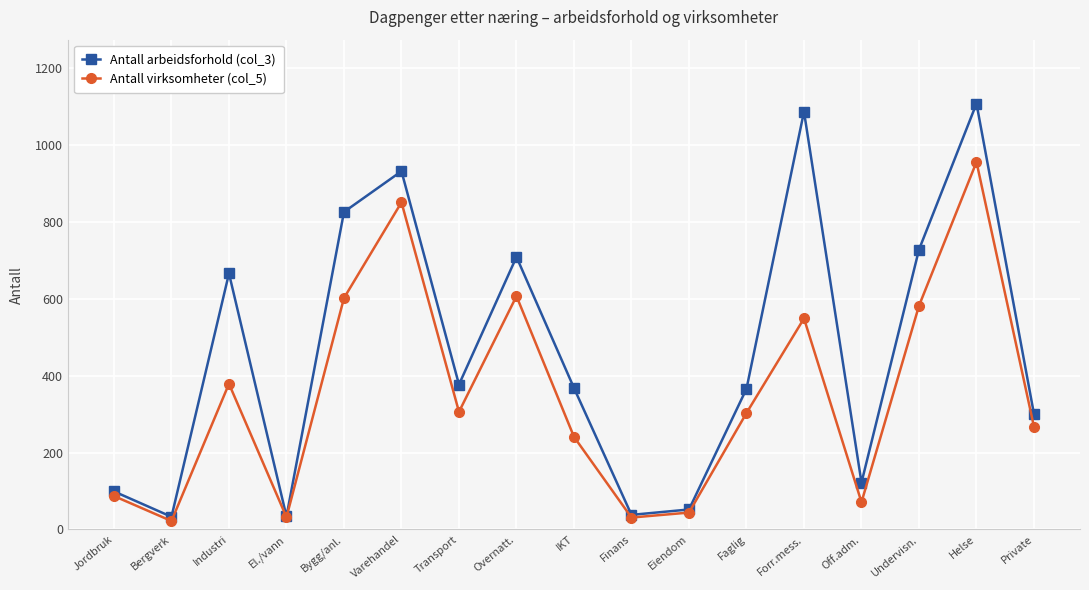

Between Bygg/anl. and Eiendom, which series saw the biggest shift?

Antall arbeidsforhold (col_3)